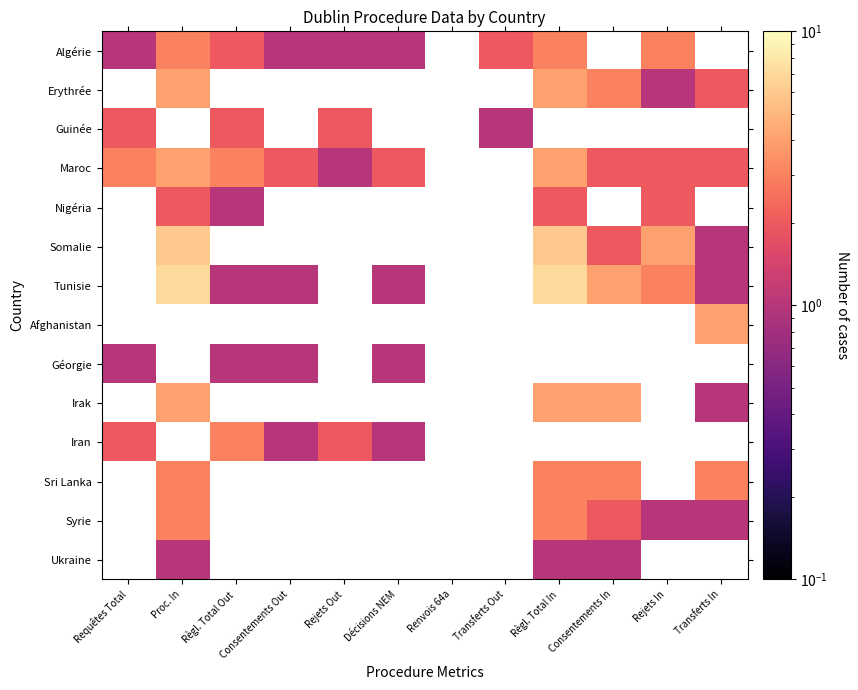

What is the smallest value displayed?

1.0